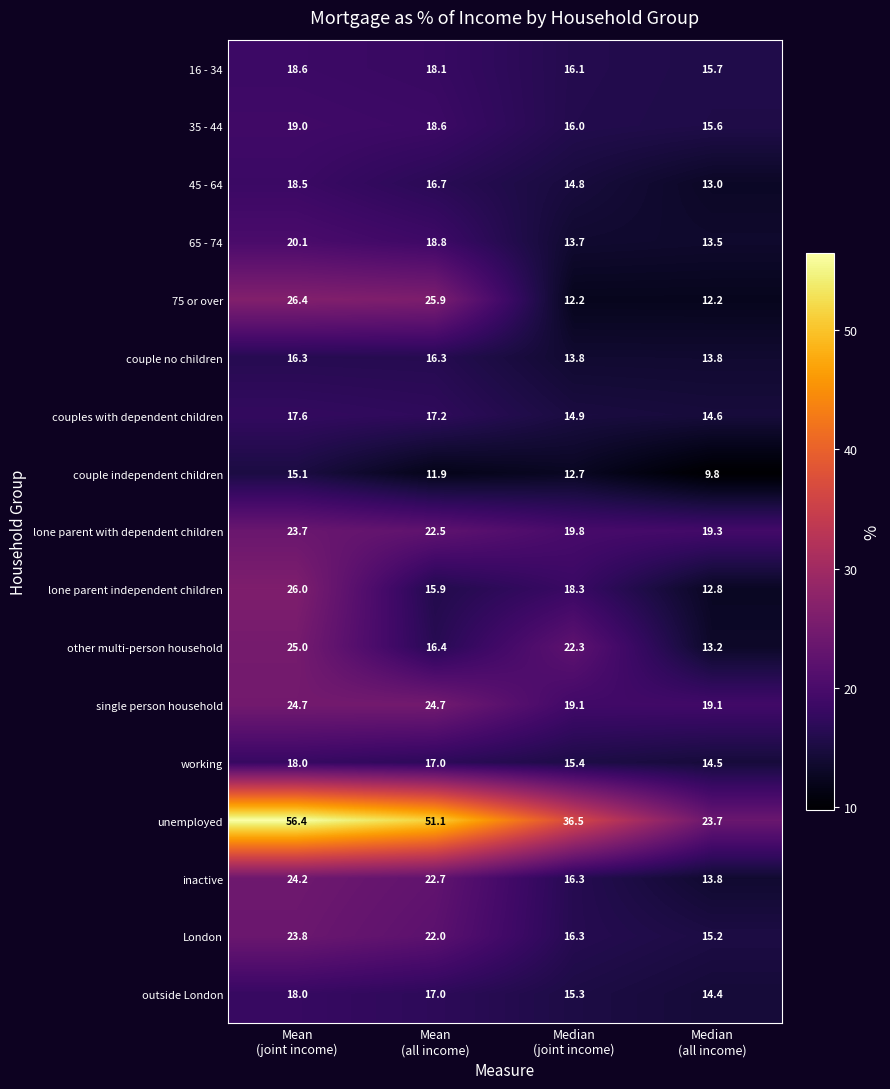

What is the sum of all 75 or over values?

76.7